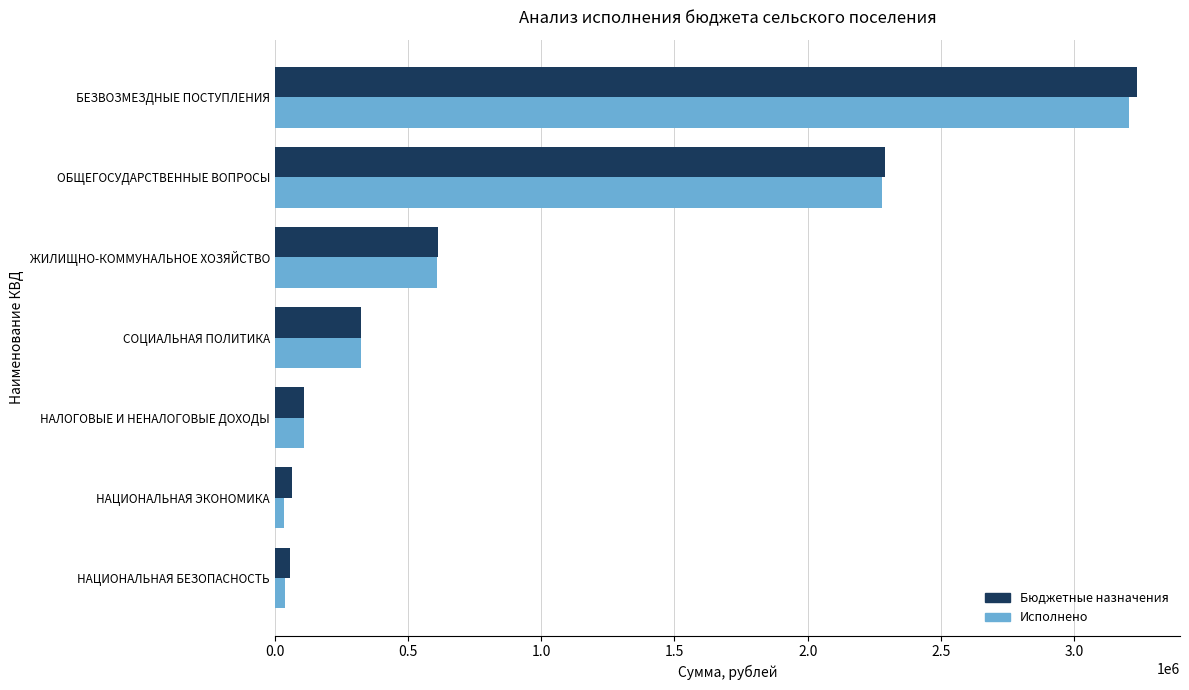

Which category has the highest value in the Исполнено series?

БЕЗВОЗМЕЗДНЫЕ ПОСТУПЛЕНИЯ